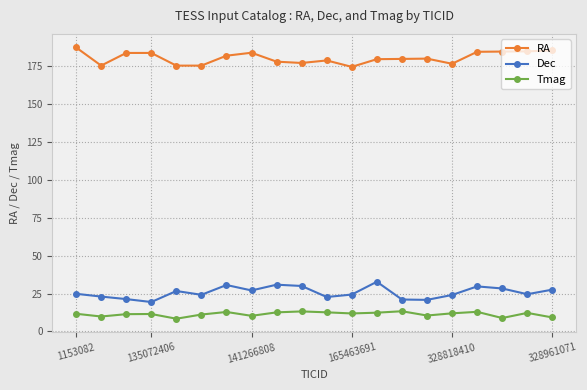

What is the value of the Dec point at the 2nd from the left?

23.0